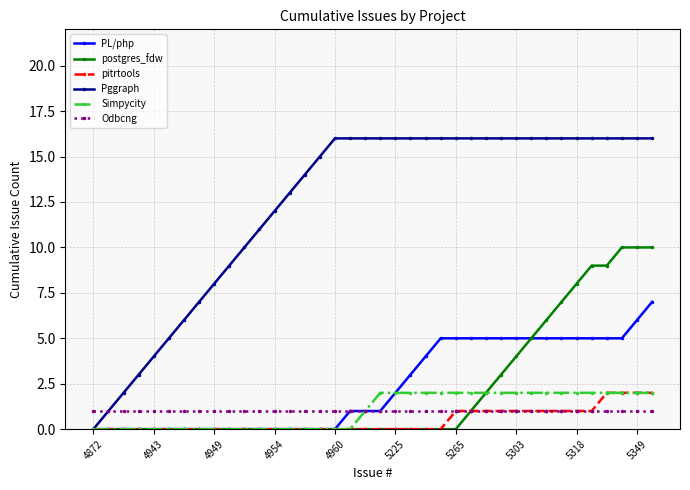

What is the maximum value shown in the chart?

16